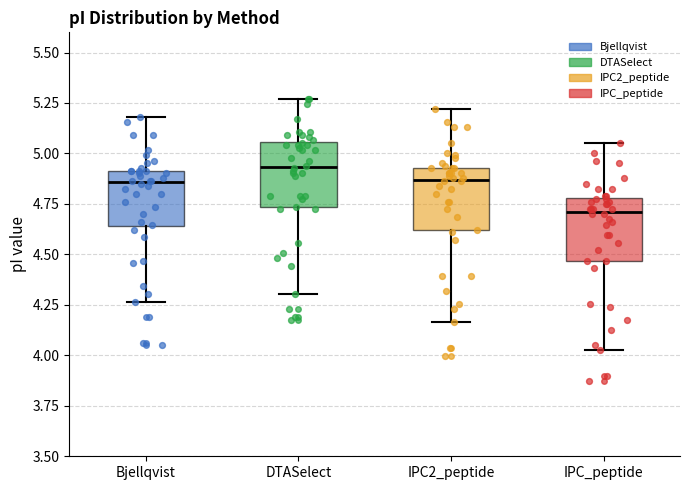

Which box's median line is the lowest?

IPC_peptide